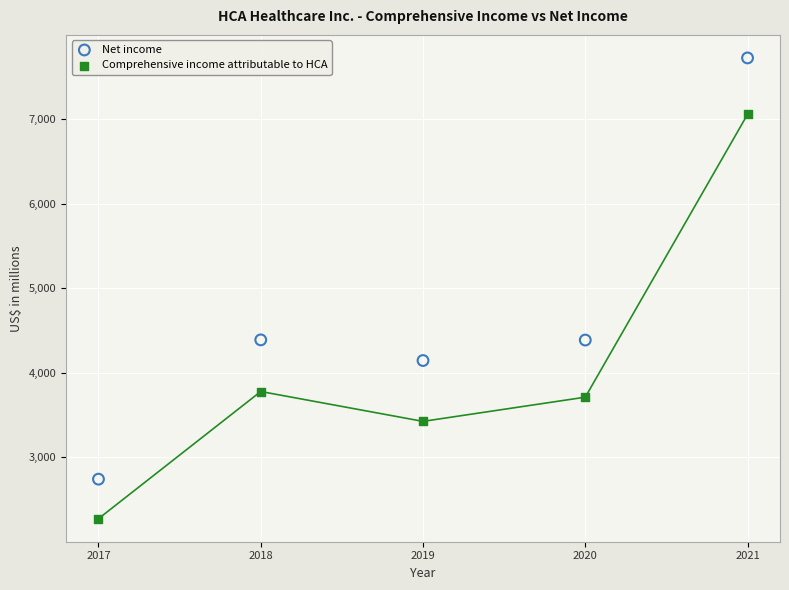

Across all data points, what is the range of Y values (max minus min)?

5445